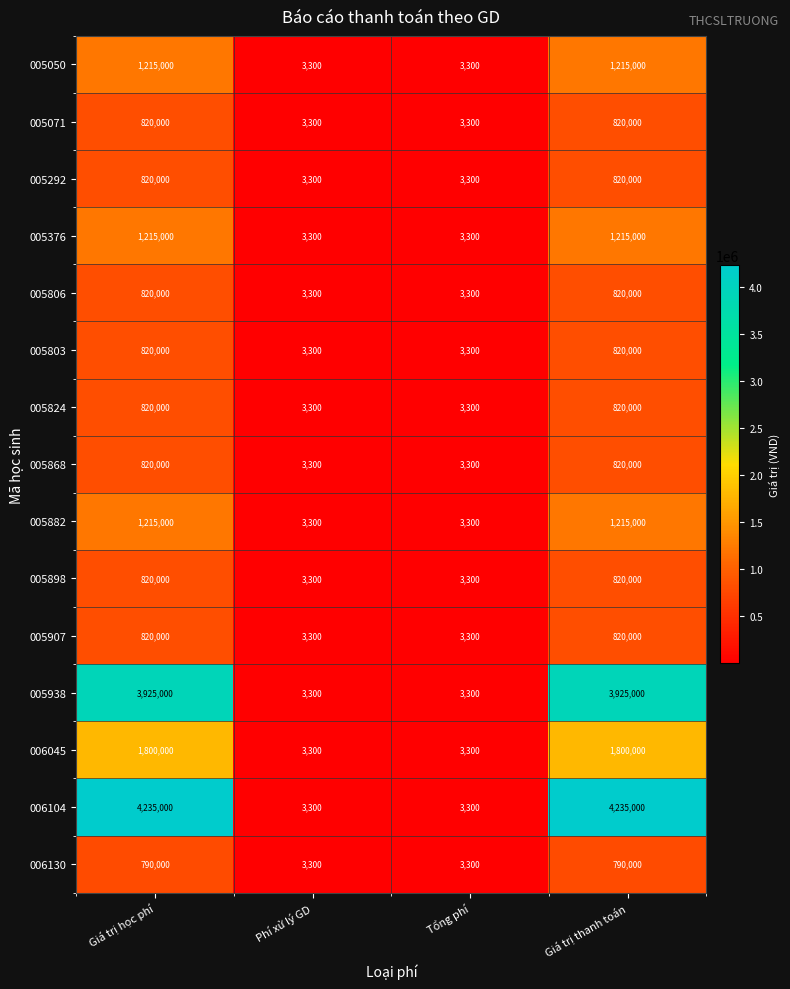

What is the smallest value displayed?

3300